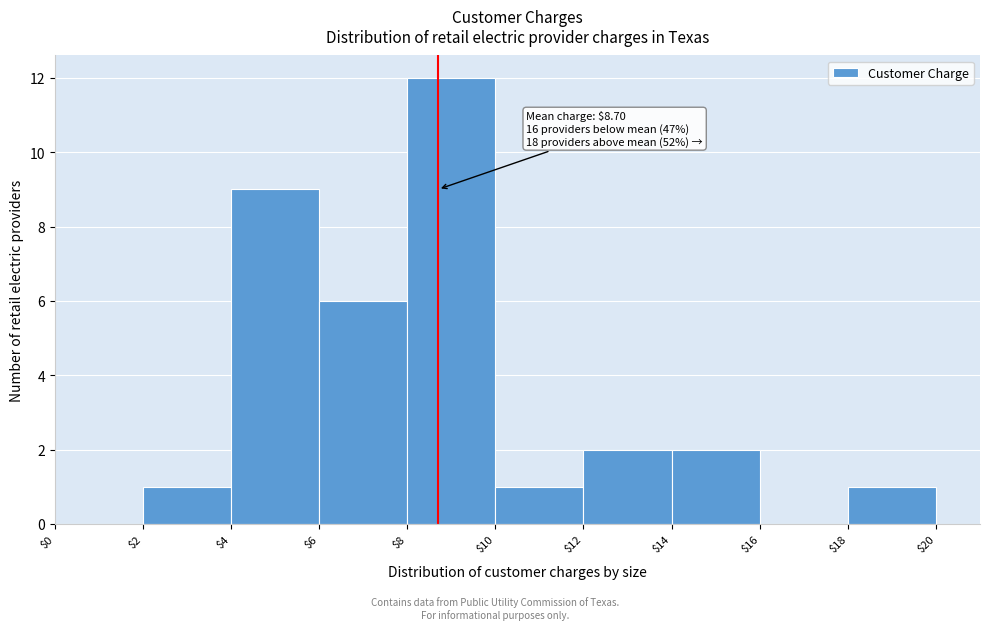

Which range on the x-axis has the tallest bar?

$8 to $10